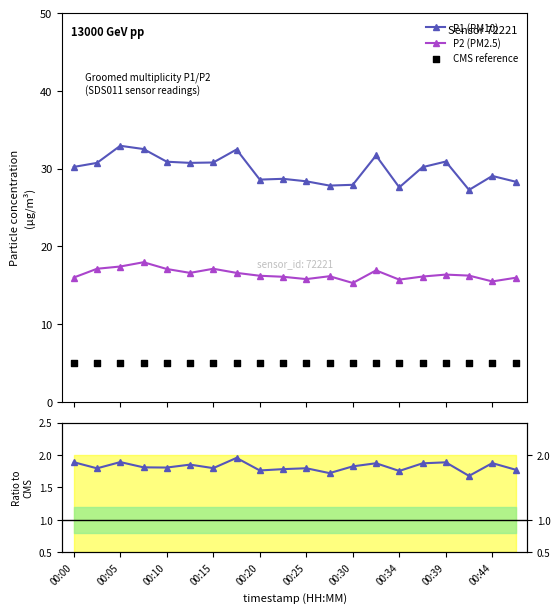

True or false: P2 (PM2.5) has more than 2 points higher than both neighbors.

True